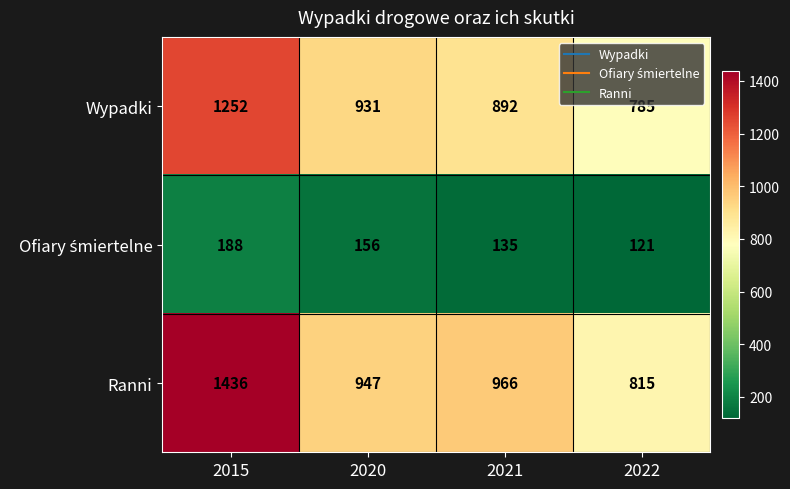

What is the total value across all series at 2020?

2034